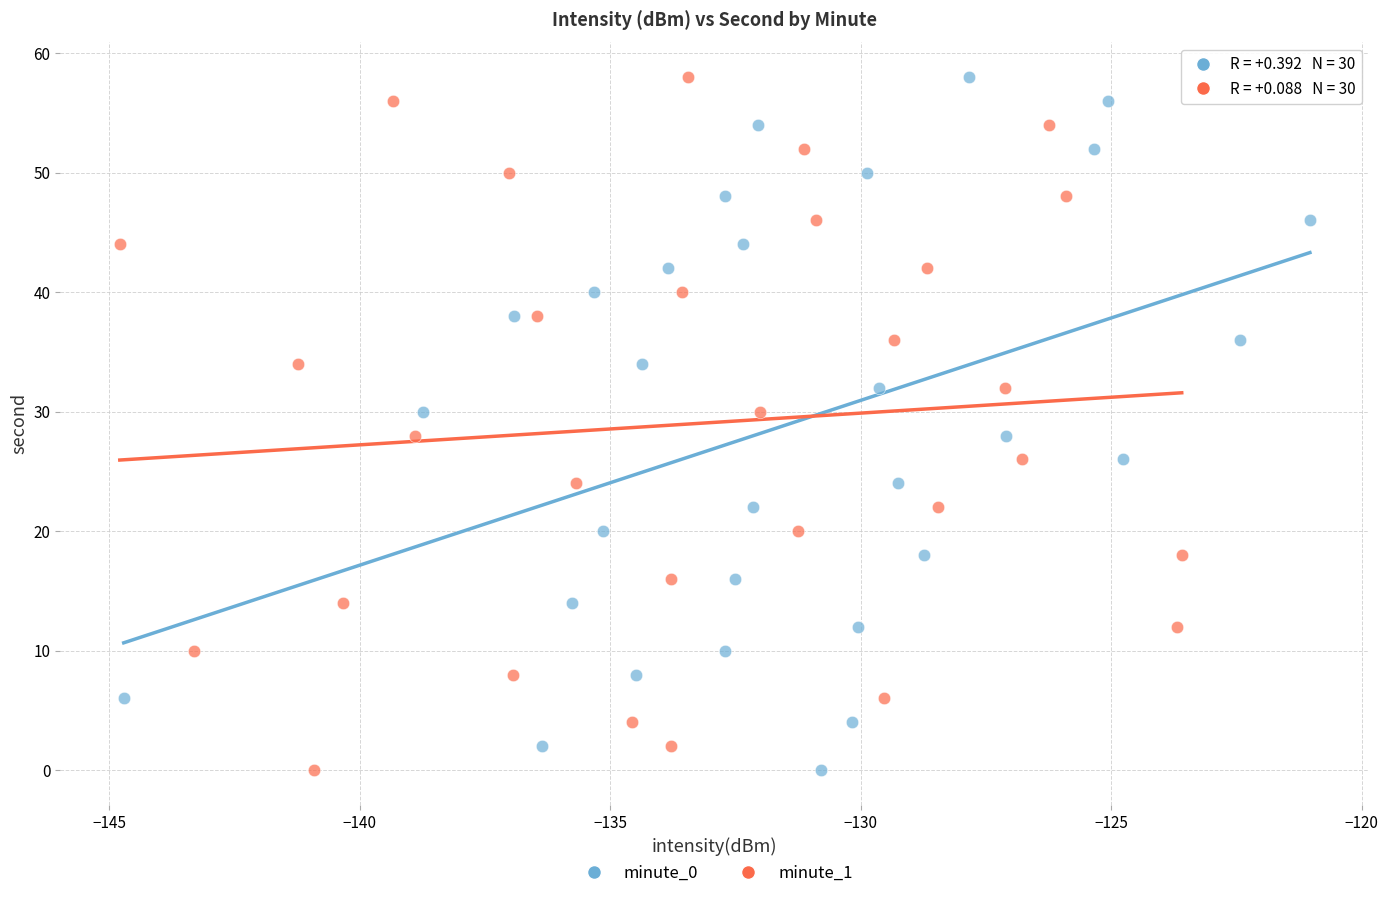

What are all the series names shown in the legend?

minute_0, minute_1